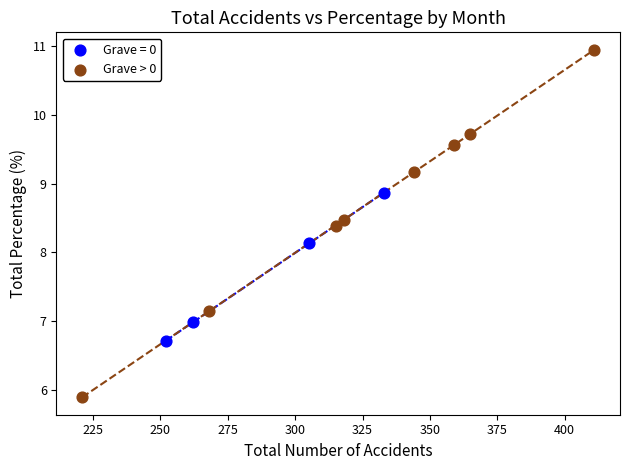

Which series reaches the maximum Y coordinate?

Grave > 0